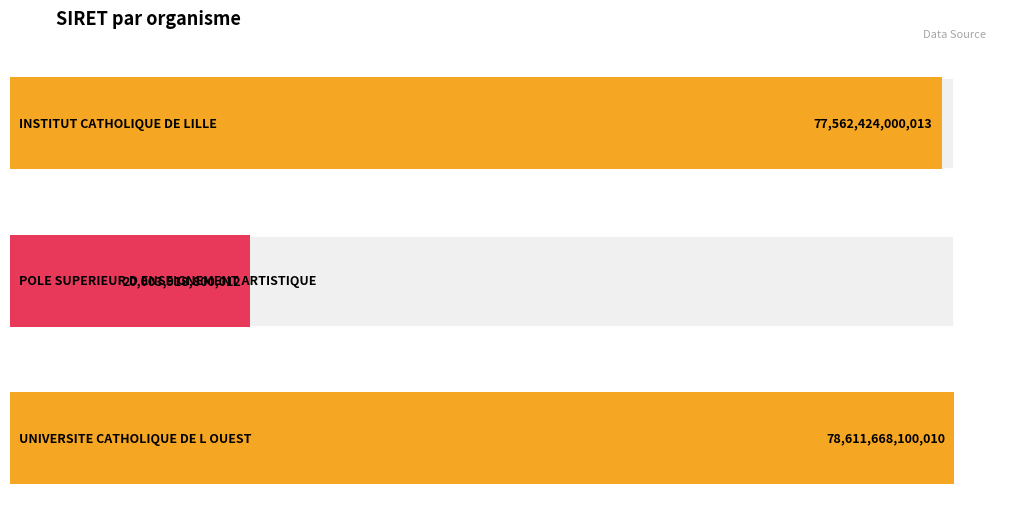

What value does the data have at UNIVERSITE CATHOLIQUE DE L OUEST?

78611668100010